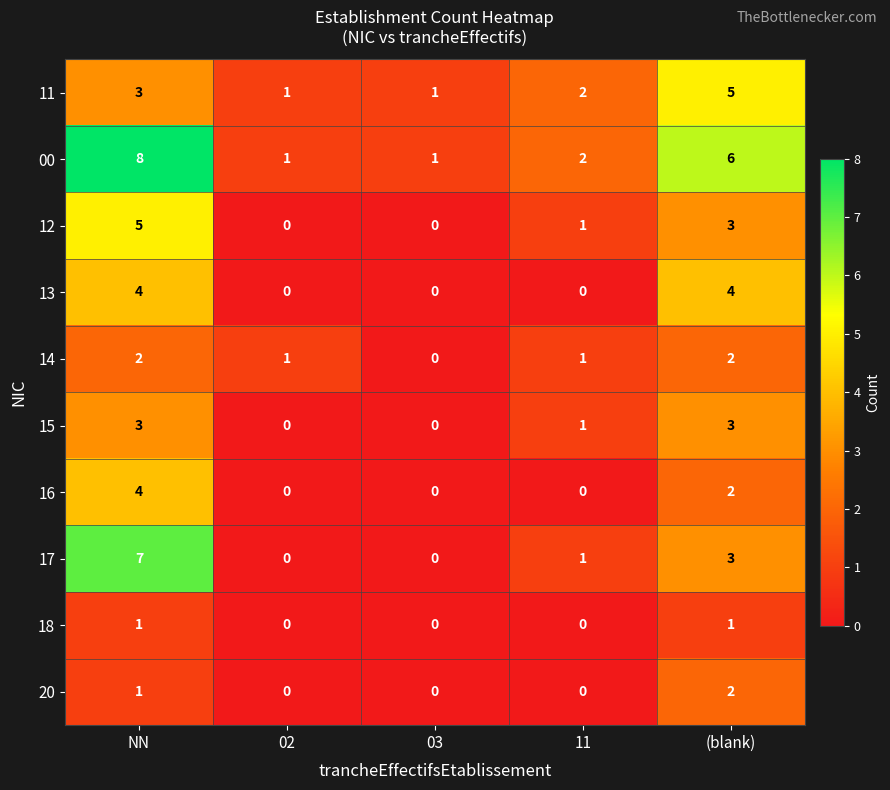

Which series changed the most between NN and (blank)?

17